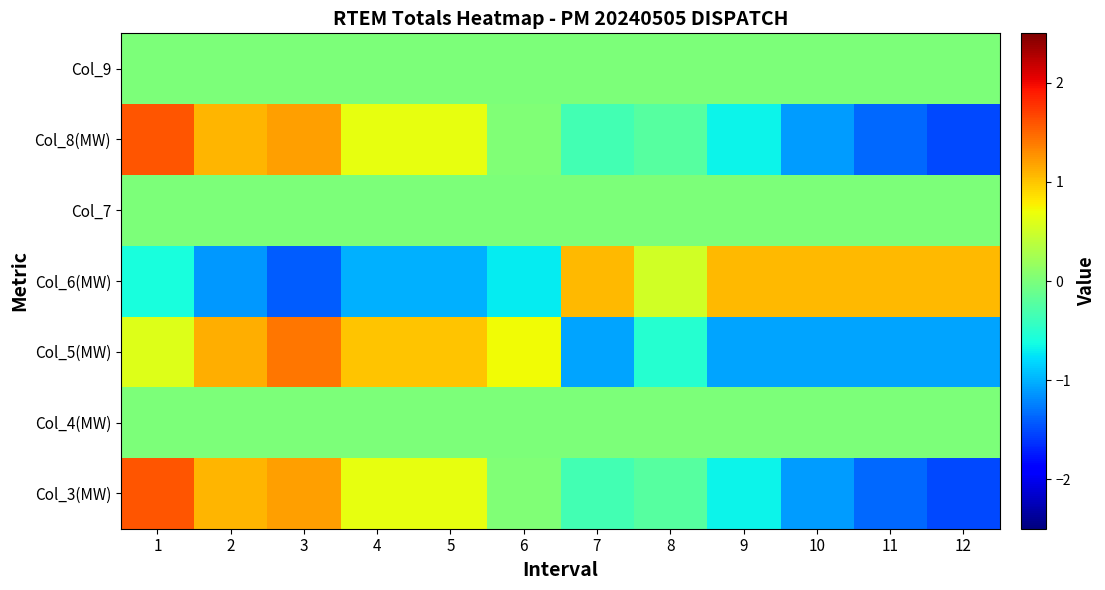

Rank the series at 9 from highest to lowest value.

Col_6(MW), Col_4(MW), Col_7, Col_9, Col_3(MW), Col_8(MW), Col_5(MW)